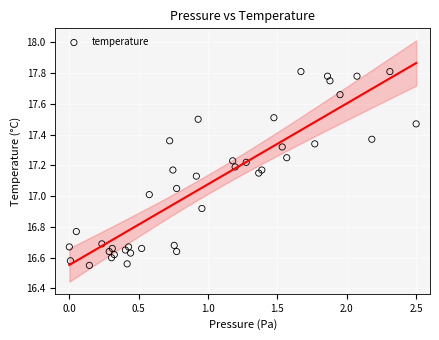

What is the range of Y values (max minus min)?

1.3